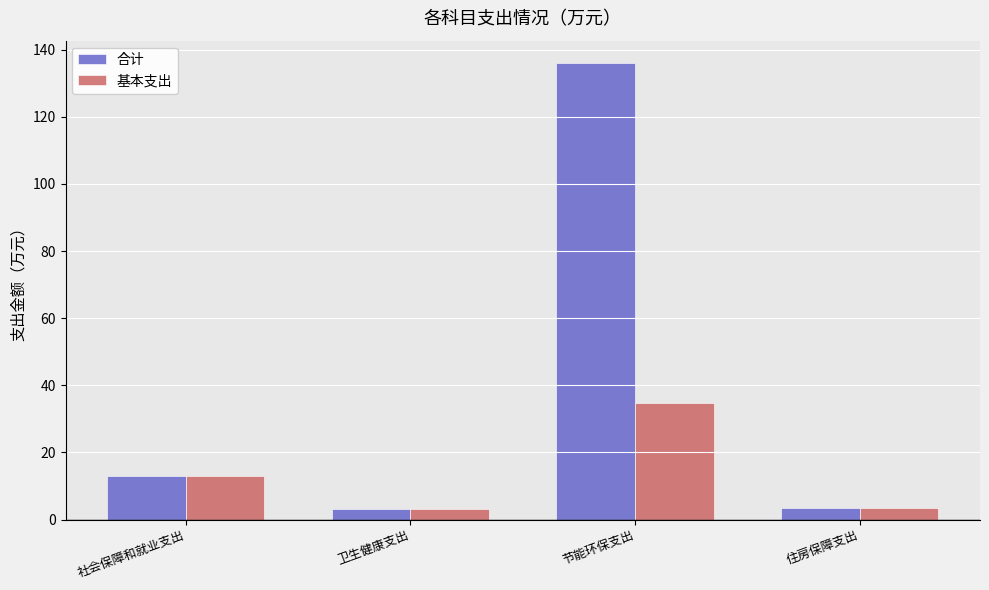

How many bars are there in each group?

2